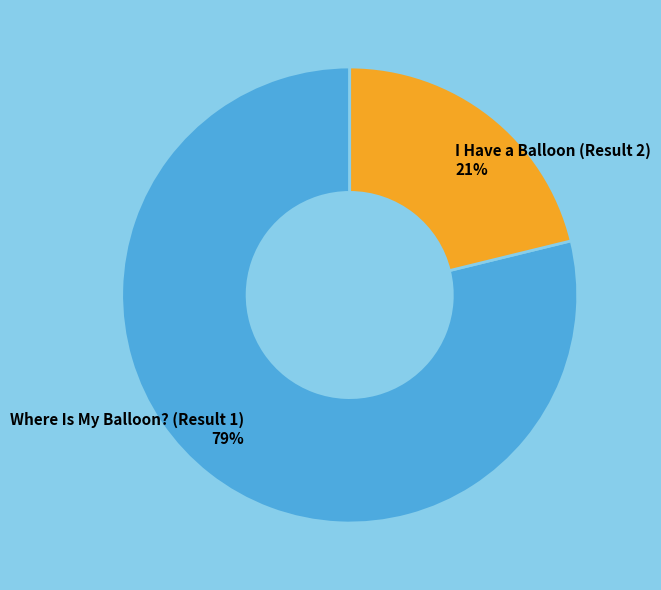

What percentage is the Where Is My Balloon? (Result 1) slice, to the nearest percent?

79%